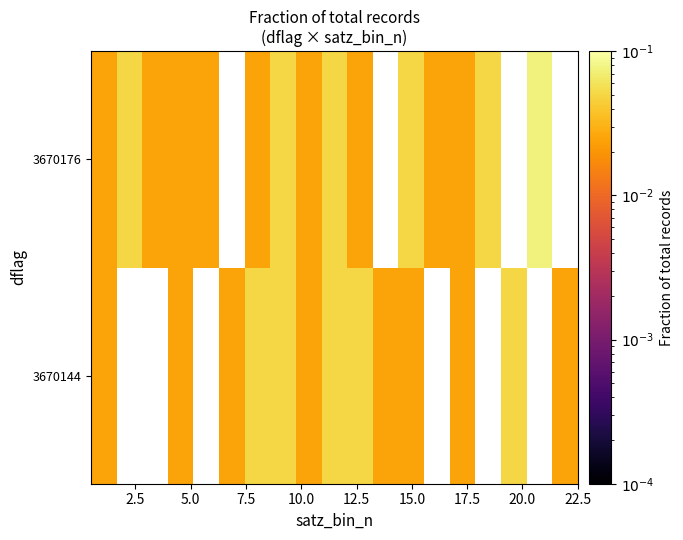

List the series in order of their peak value, highest first.

3670176, 3670144